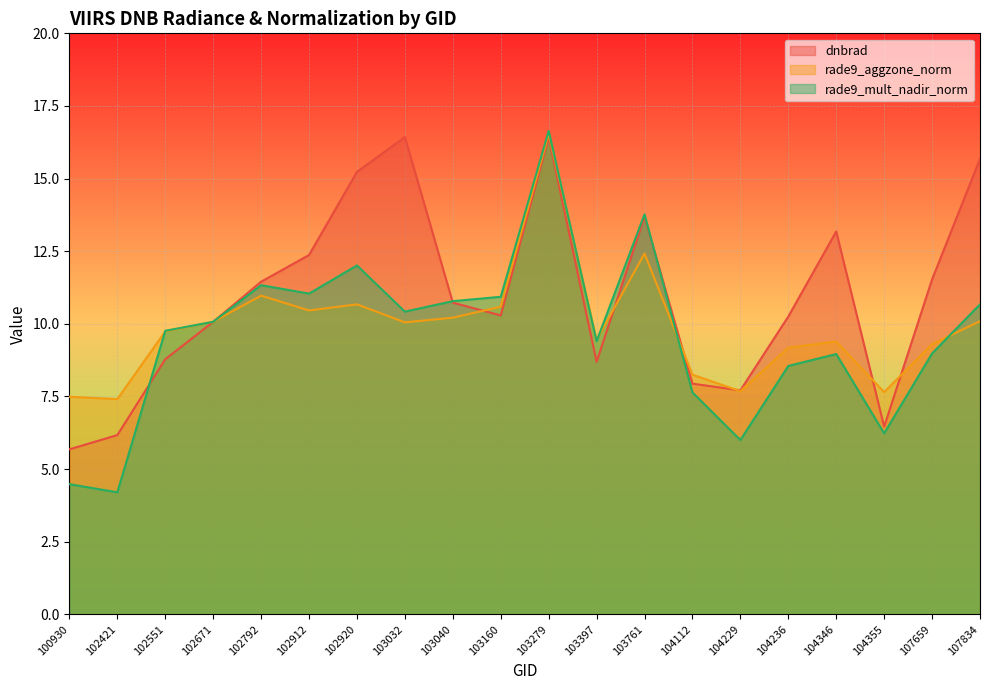

Where is dnbrad nearest to the value 11?

103040